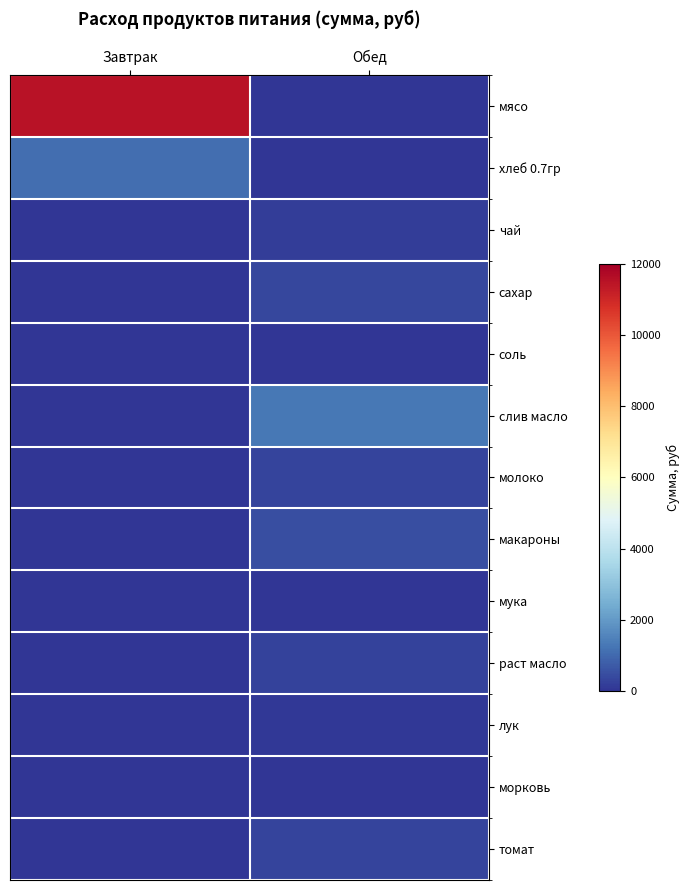

Reading left to right, transcribe all the data shown in this chart.

мясо: Завтрак=11497.5	Обед=0.0
хлеб 0.7гр: Завтрак=1112.8	Обед=0.0
чай: Завтрак=0.0	Обед=182.5
сахар: Завтрак=0.0	Обед=341.3
соль: Завтрак=0.0	Обед=13.1
слив масло: Завтрак=0.0	Обед=1281.6
молоко: Завтрак=0.0	Обед=291.6
макароны: Завтрак=0.0	Обед=511.0
мука: Завтрак=0.0	Обед=26.3
раст масло: Завтрак=0.0	Обед=251.8
лук: Завтрак=0.0	Обед=59.1
морковь: Завтрак=0.0	Обед=45.6
томат: Завтрак=0.0	Обед=299.8